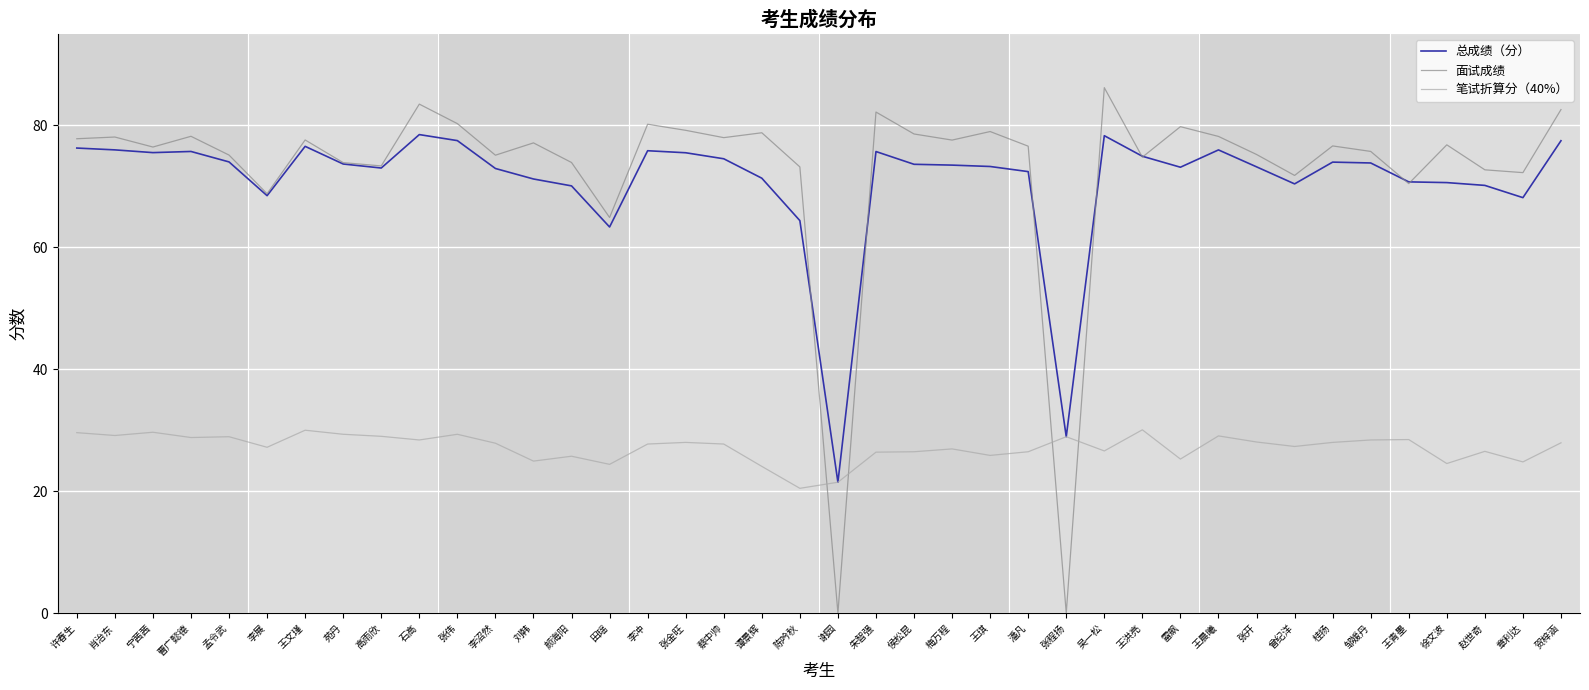

How many times do 面试成绩 and 笔试折算分（40%） cross each other?

4